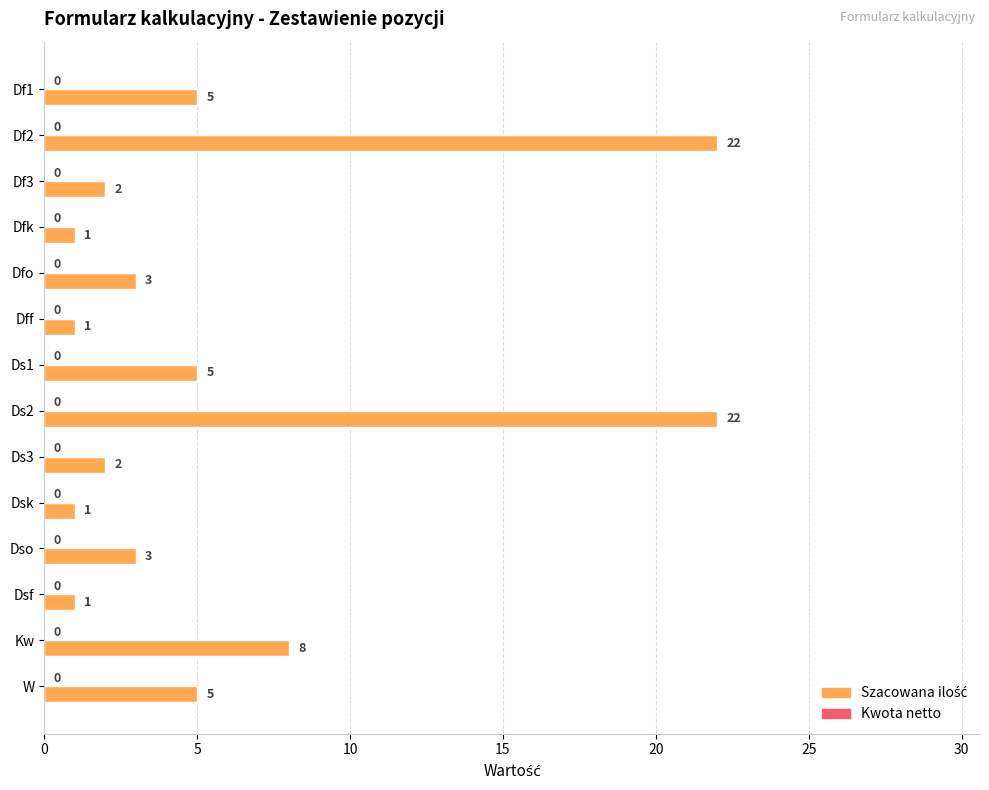

What is the value of the 4th bar from the top?

1